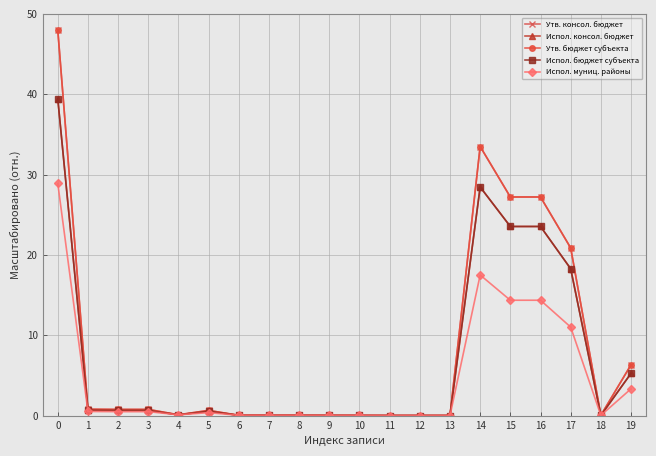

Which series has the widest spread of values?

Утв. консол. бюджет